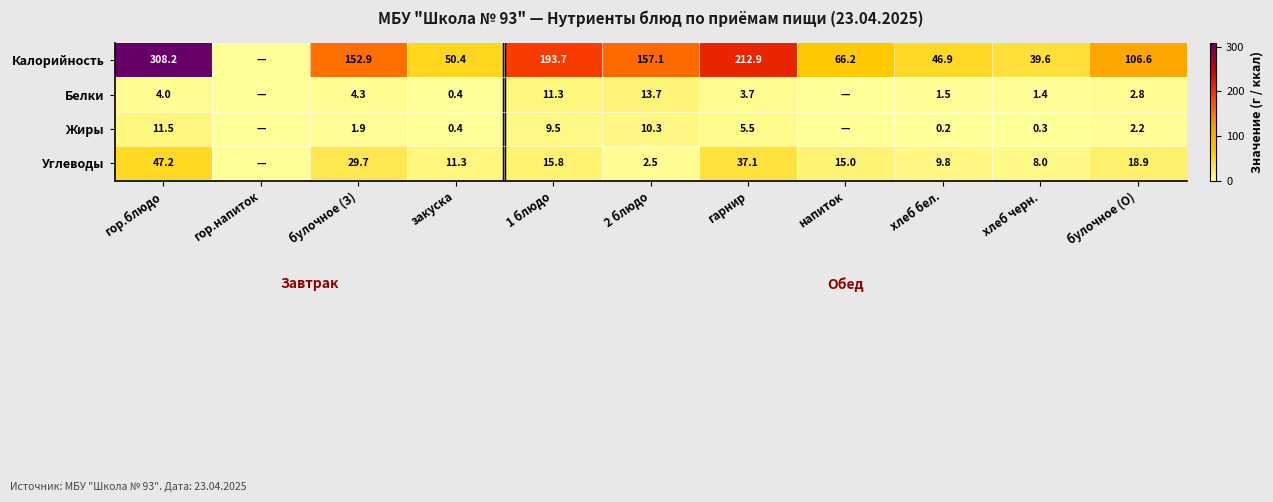

What is the difference between the highest and lowest values at хлеб бел.?

46.7